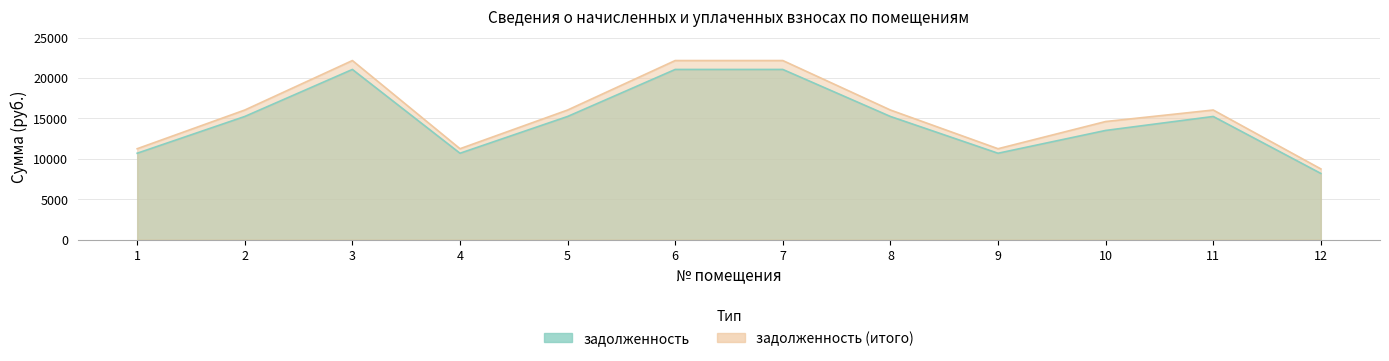

List the series in order of their overall mean, lowest first.

задолженность, задолженность (итого)